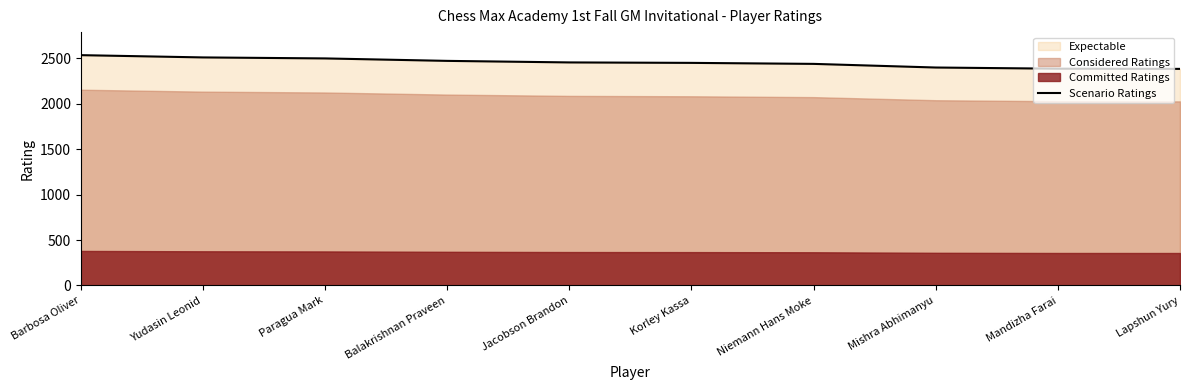

At which category does the chart reach its peak across all series?

Barbosa Oliver